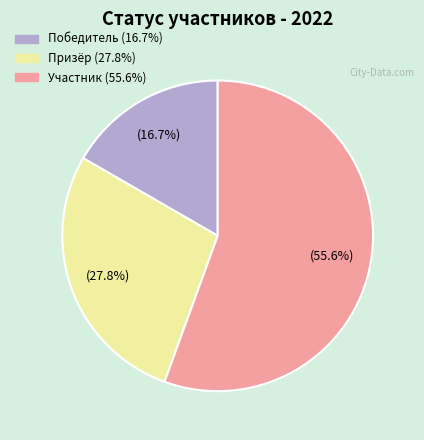

What percentage is the Участник slice, to the nearest percent?

56%